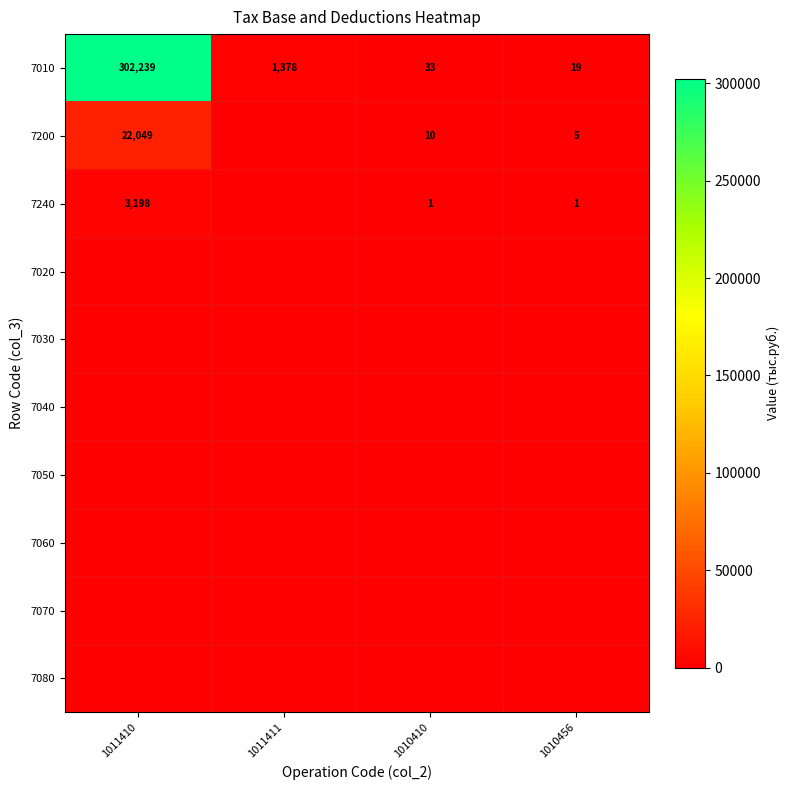

What is the maximum value shown in the chart?

302239